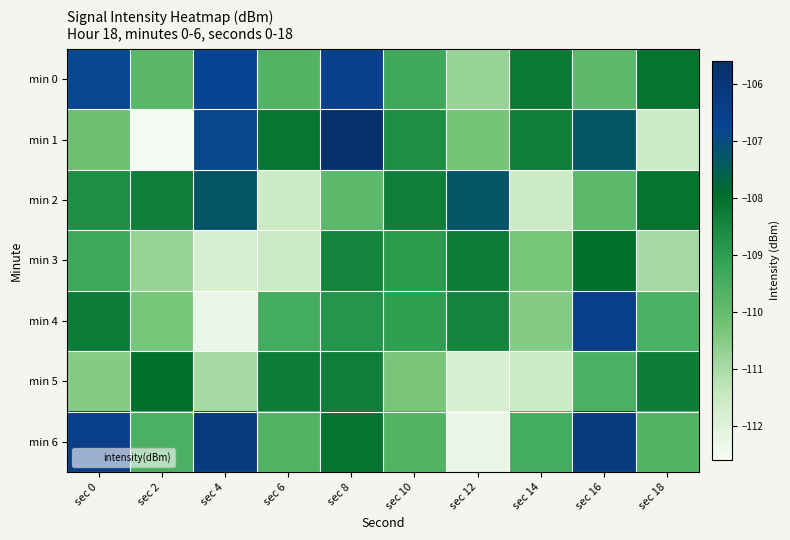

What is the difference between the highest and lowest values at sec 4?

6.1